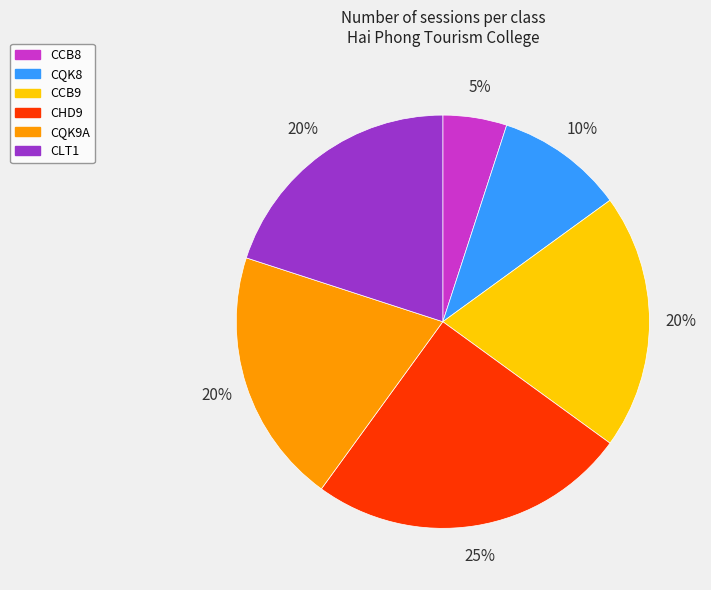

Approximately how many times larger is the value at CCB9 compared to CLT1?

1.0